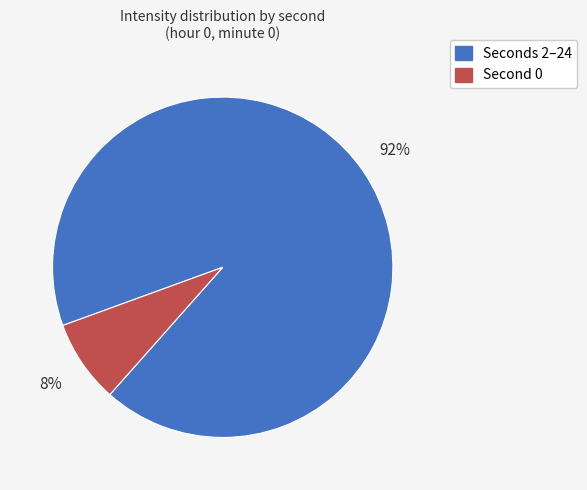

Count the number of slices in the pie.

2